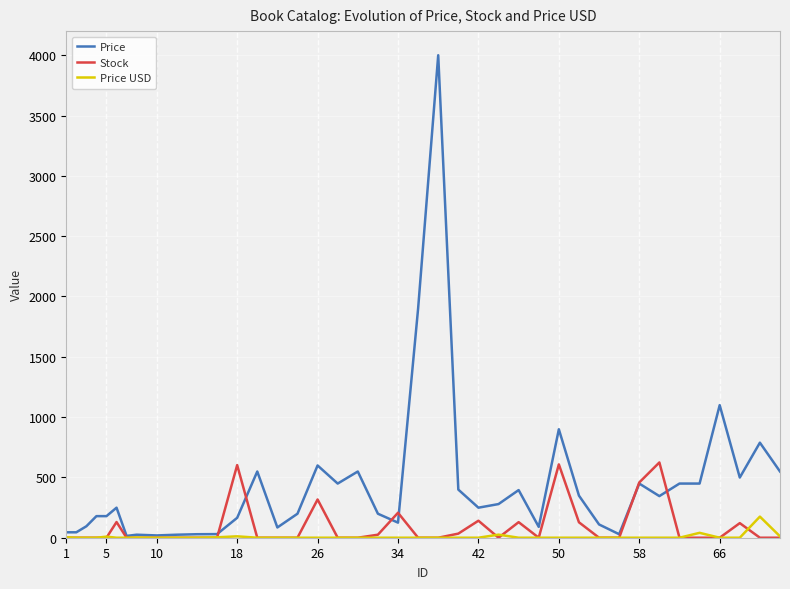

How many lines are shown in the chart?

3